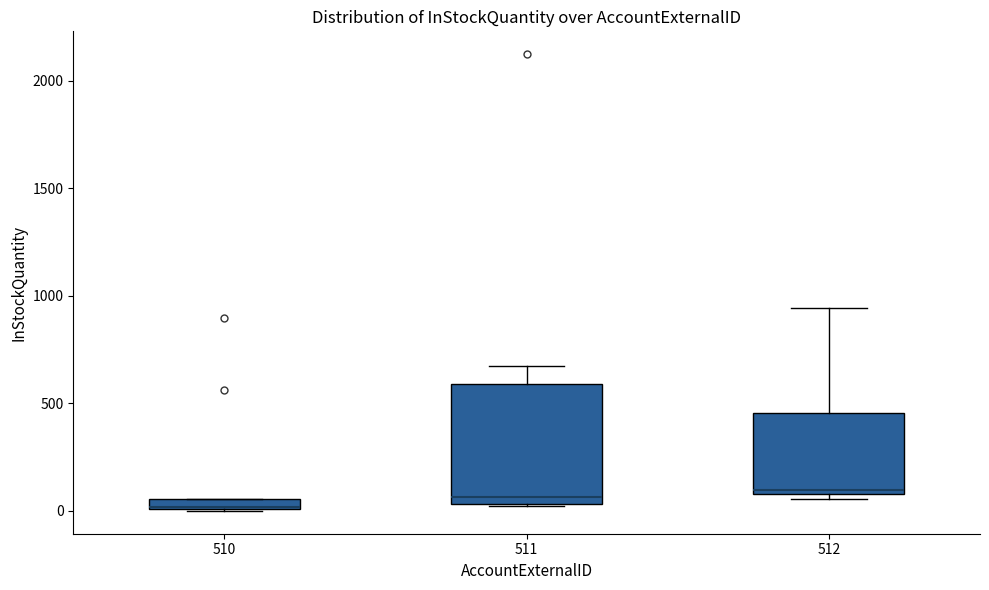

Where does the upper whisker of the box at x = 512 end on the y-axis? The values are not printed on the chart, so give them approximately, as read against the axis.

950